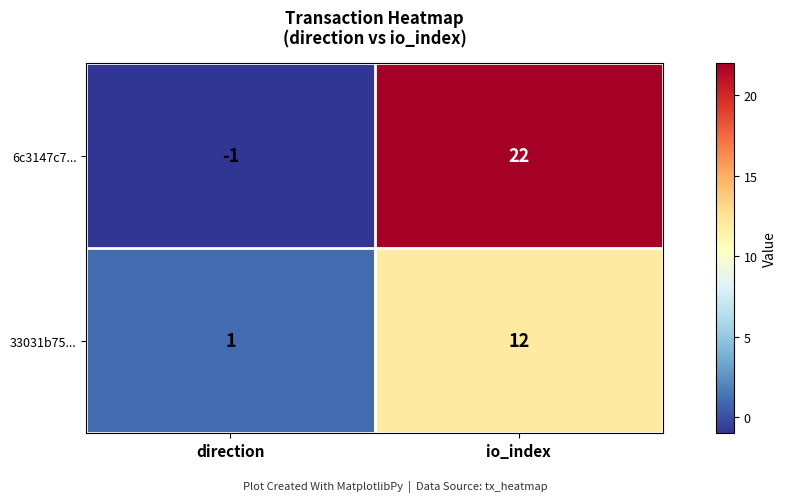

The value of 33031b75... at io_index is 12. True or false?

True